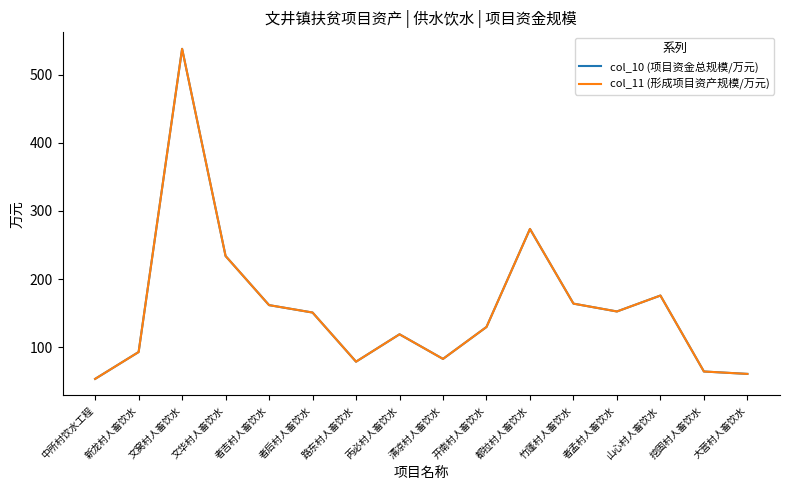

True or false: col_10 (项目资金总规模/万元) and col_11 (形成项目资产规模/万元) cross at least once.

False